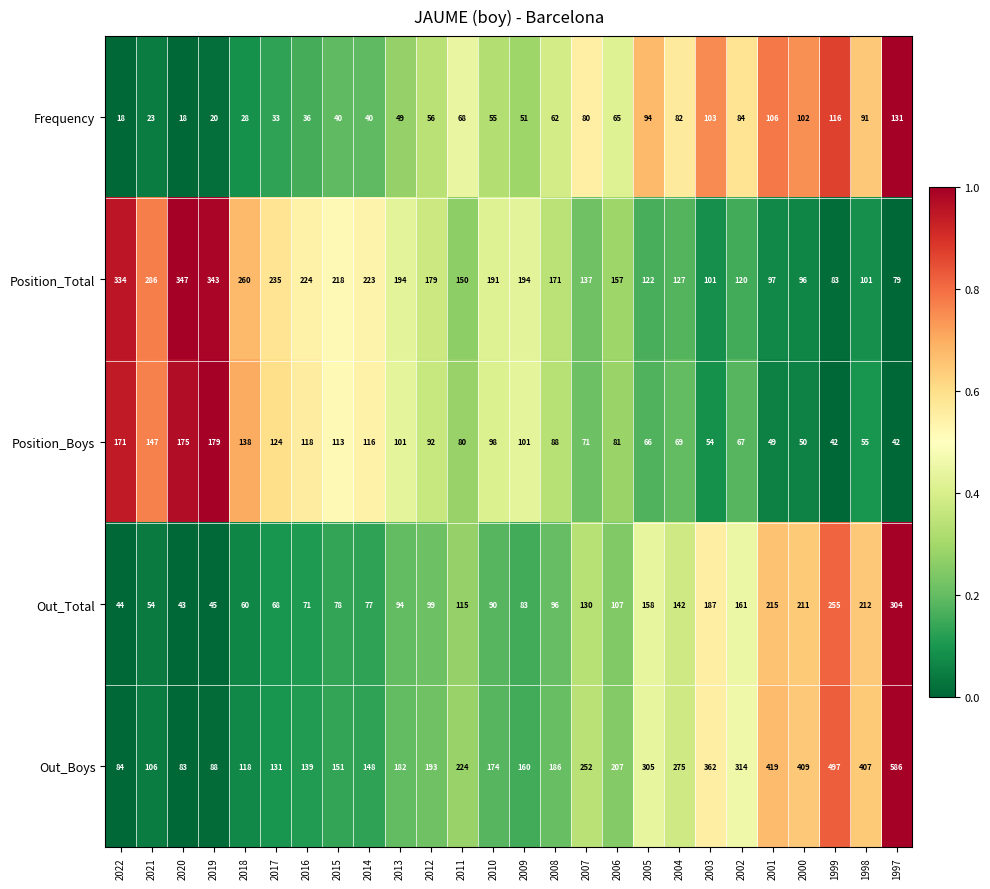

What is the total value across all series at 2019?

675